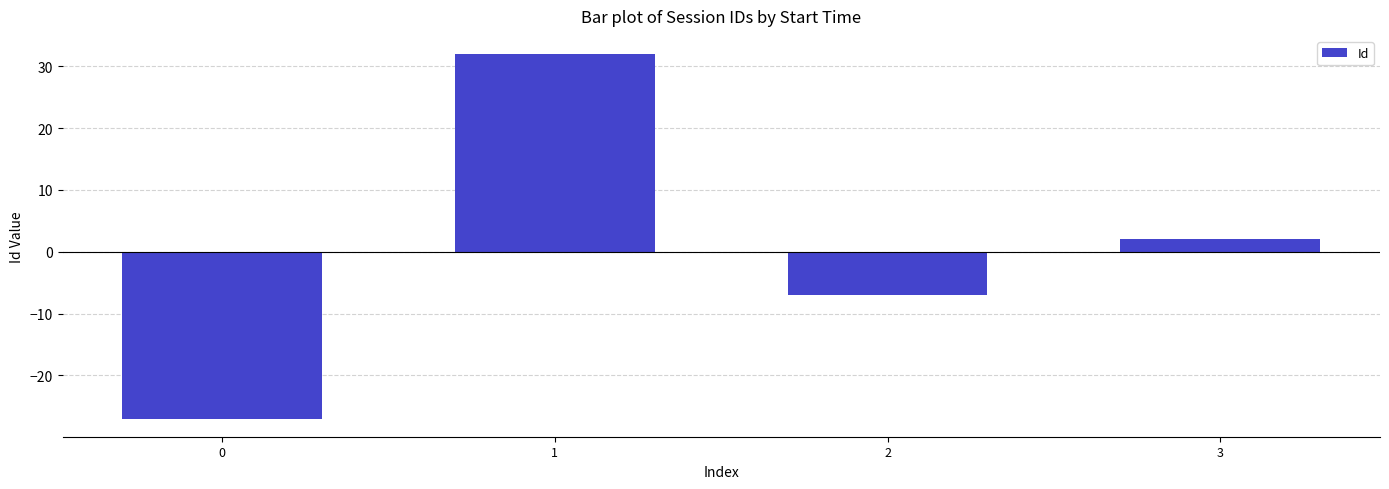

How many values are between -7 and 32?

3